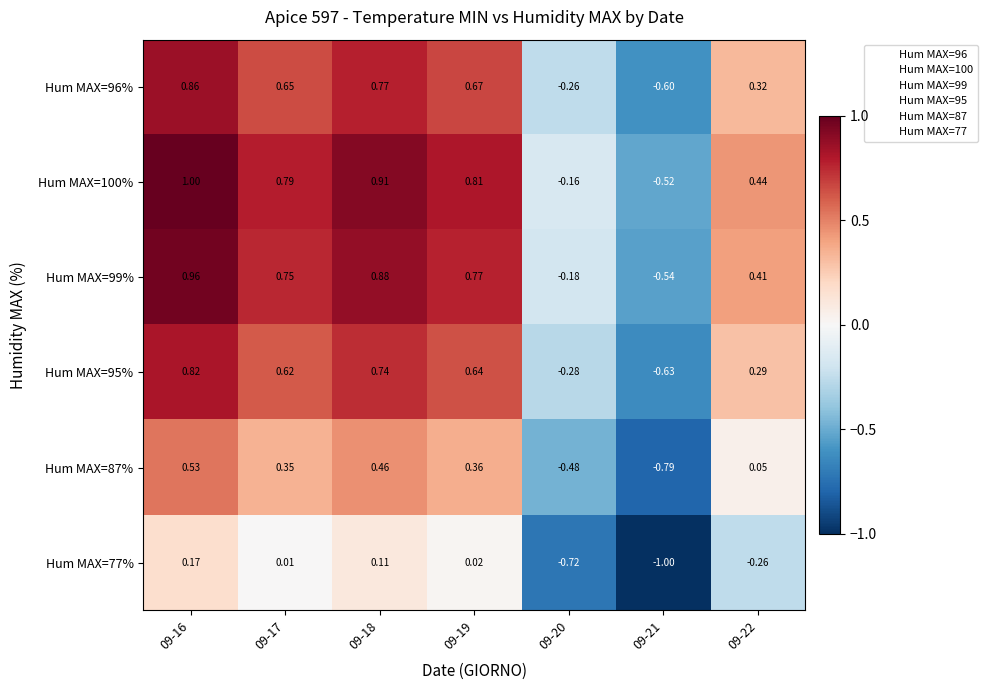

Which series has the largest total across all categories?

Hum MAX=100%